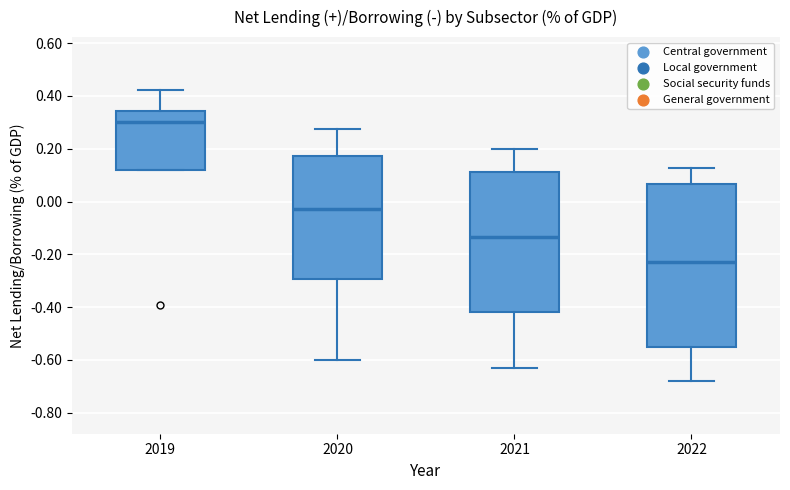

Reading left to right, transcribe this box plot: for each box, give where its median line is, the range the box spans, and where its two whiskers end, as read against the y-axis. The values are not printed on the chart, so give them approximately, as read against the axis.

2019: median 0.30, box 0.12 to 0.34, whiskers 0.12 to 0.42
2020: median -0.02, box -0.30 to 0.18, whiskers -0.60 to 0.28
2021: median -0.14, box -0.42 to 0.12, whiskers -0.62 to 0.20
2022: median -0.22, box -0.54 to 0.06, whiskers -0.68 to 0.12